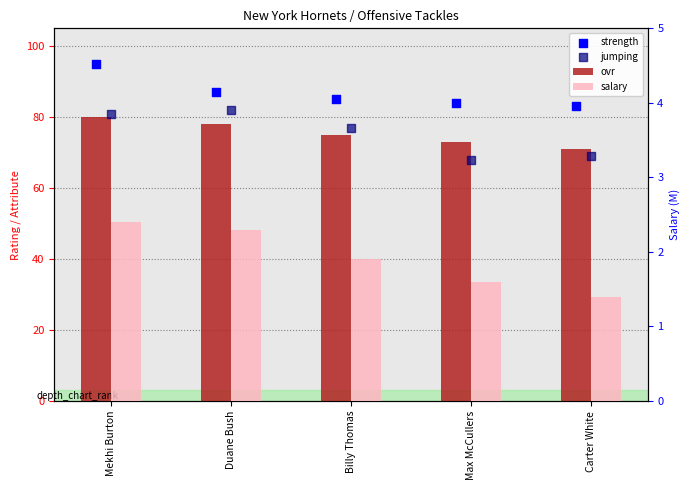

Which series has the largest Y range (max minus min)?

jumping